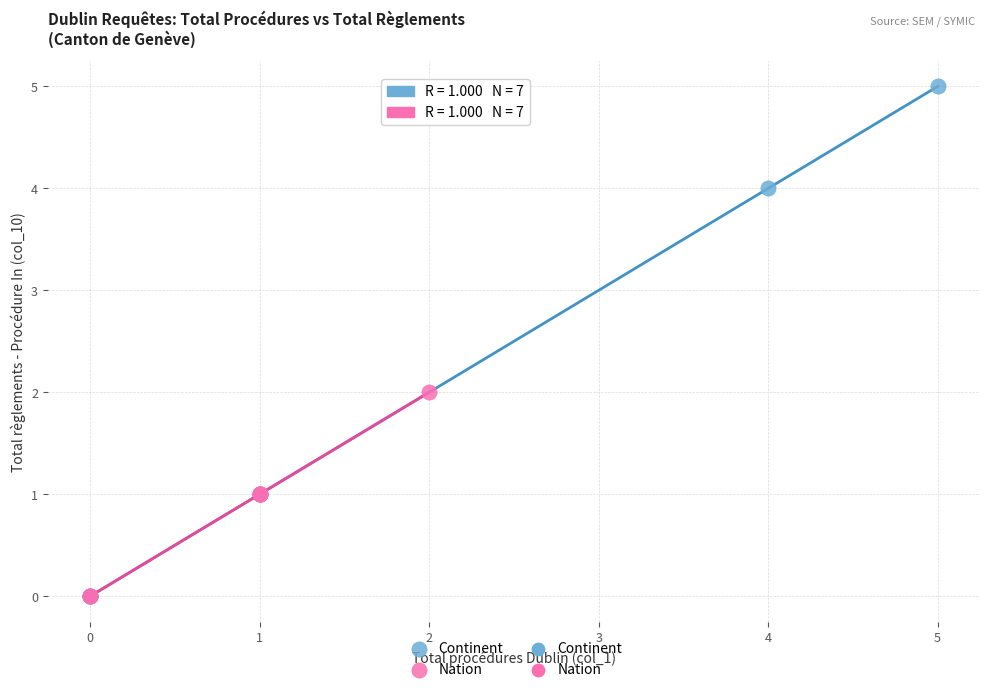

Which series has the widest spread of Y values?

Continent